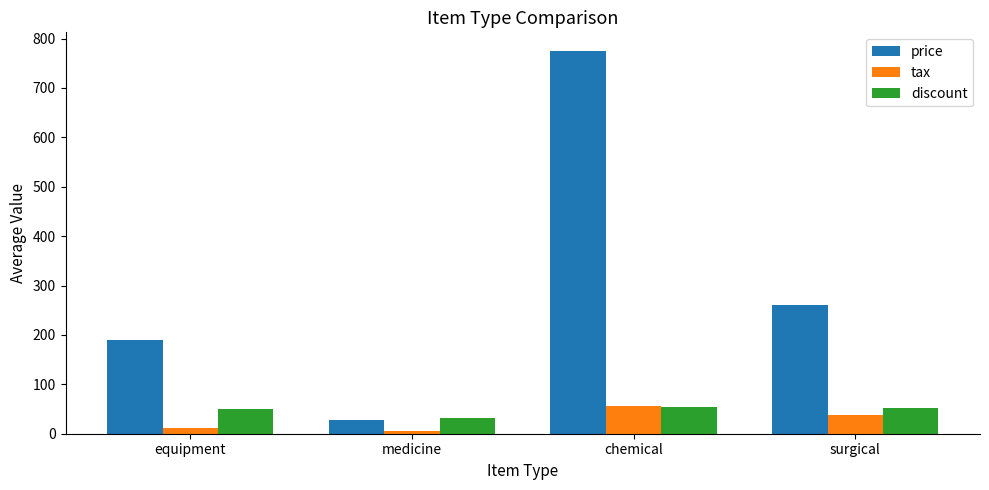

What is the highest value of the tax series?

56.2